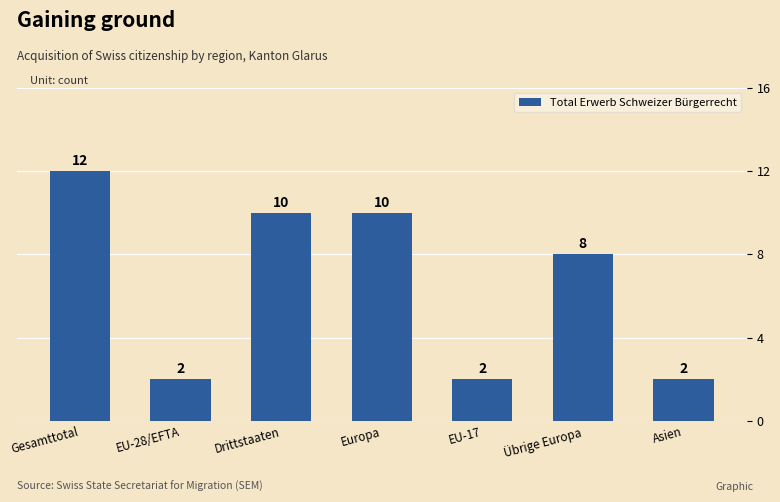

How many categories are shown in the chart?

7